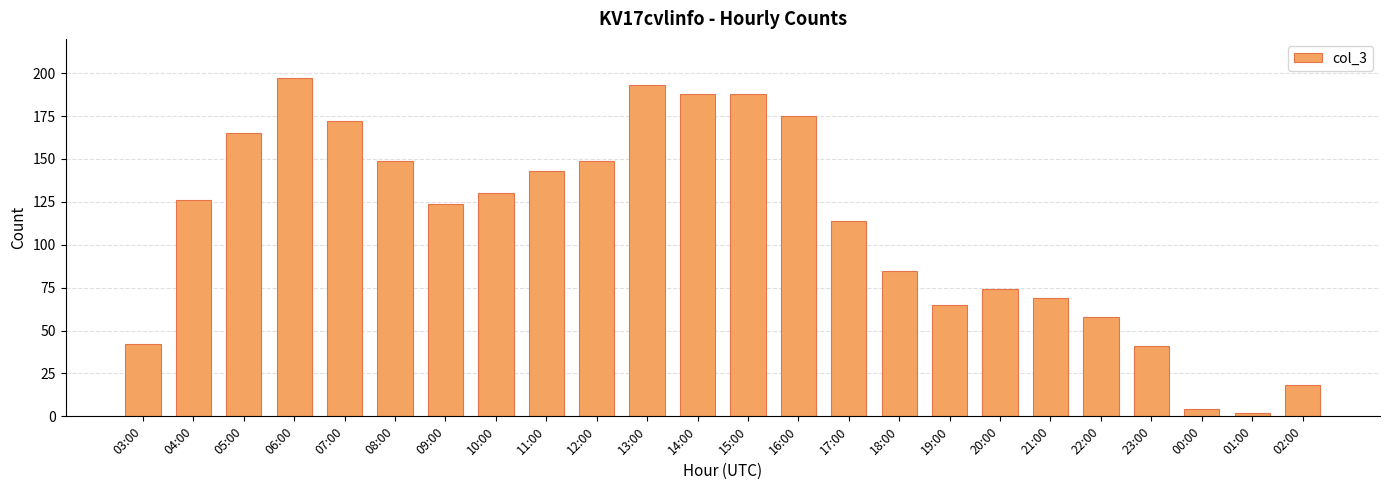

What is the change in value from 16:00 to 01:00?

-173